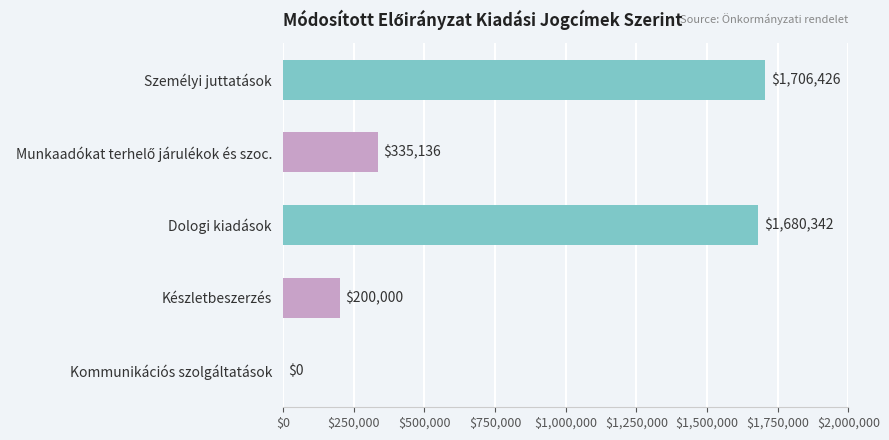

What value does the data have at Készletbeszerzés?

200000.0